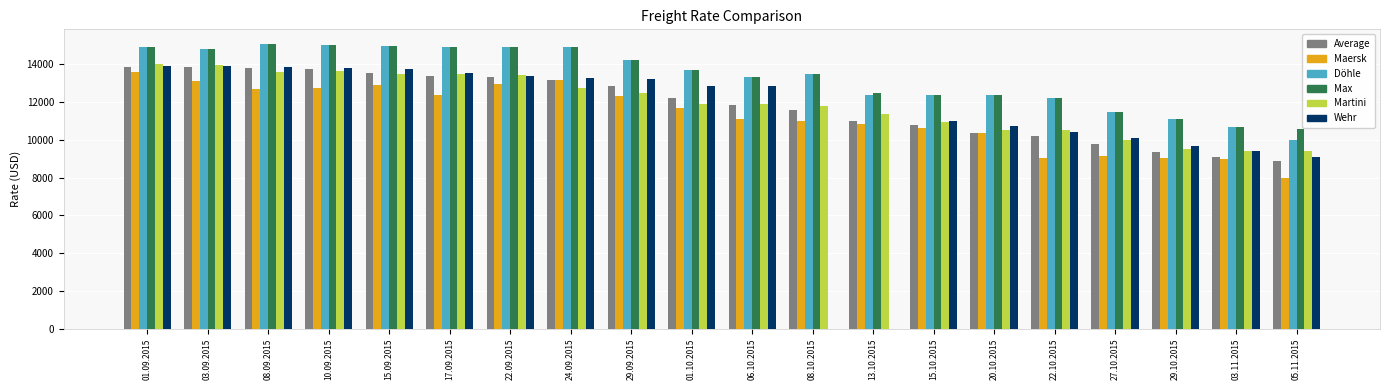

At which label is Max closest to 12850?

13.10.2015